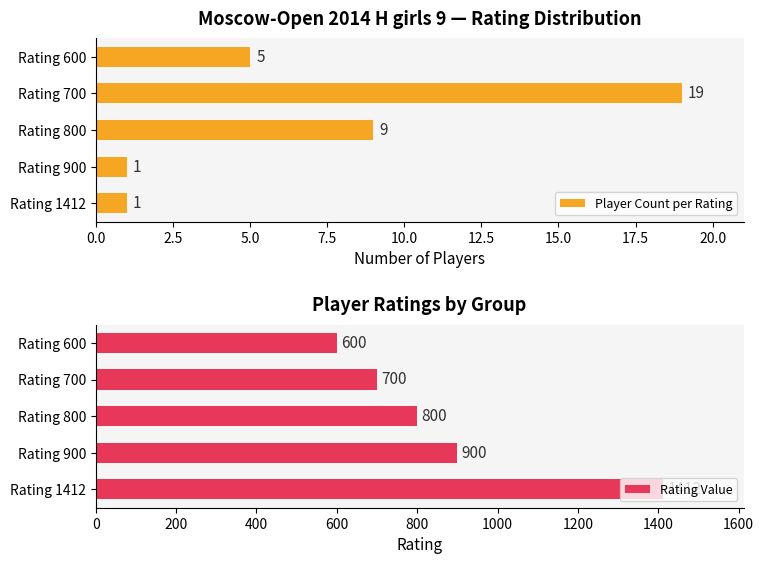

Read the Player Count per Rating value at Rating 600, to the nearest 5.

5